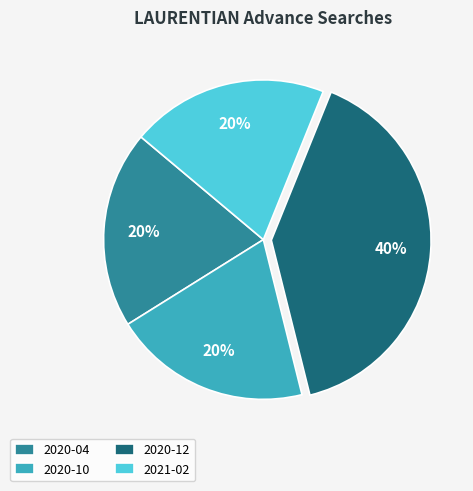

Is the sum of 2020-04 and 2020-10 greater than half?

No